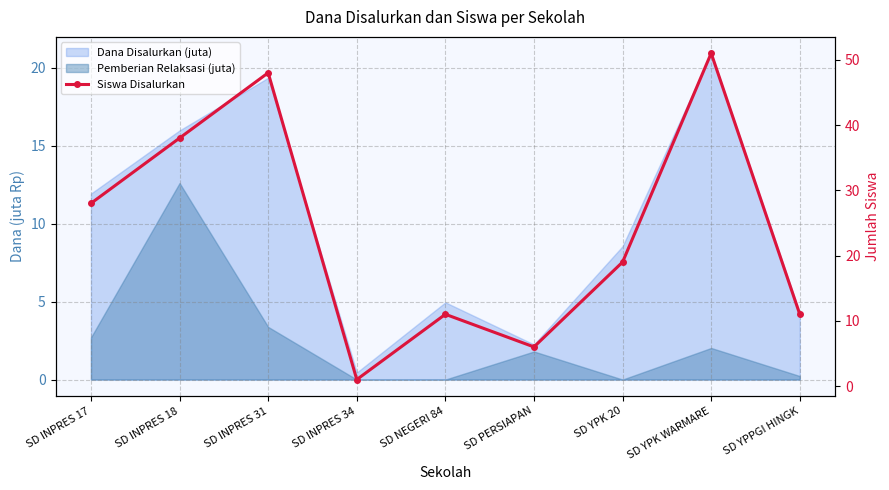

What is the difference between the values at SD YPK WARMARE and SD NEGERI 84?

40